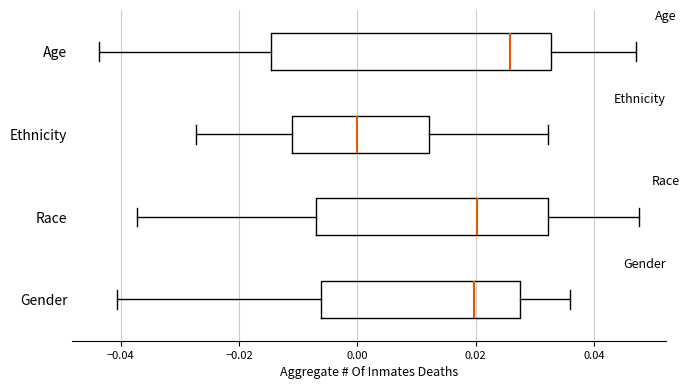

Where is the left edge of the box for Ethnicity on the x-axis? The values are not printed on the chart, so give them approximately, as read against the axis.

-0.012